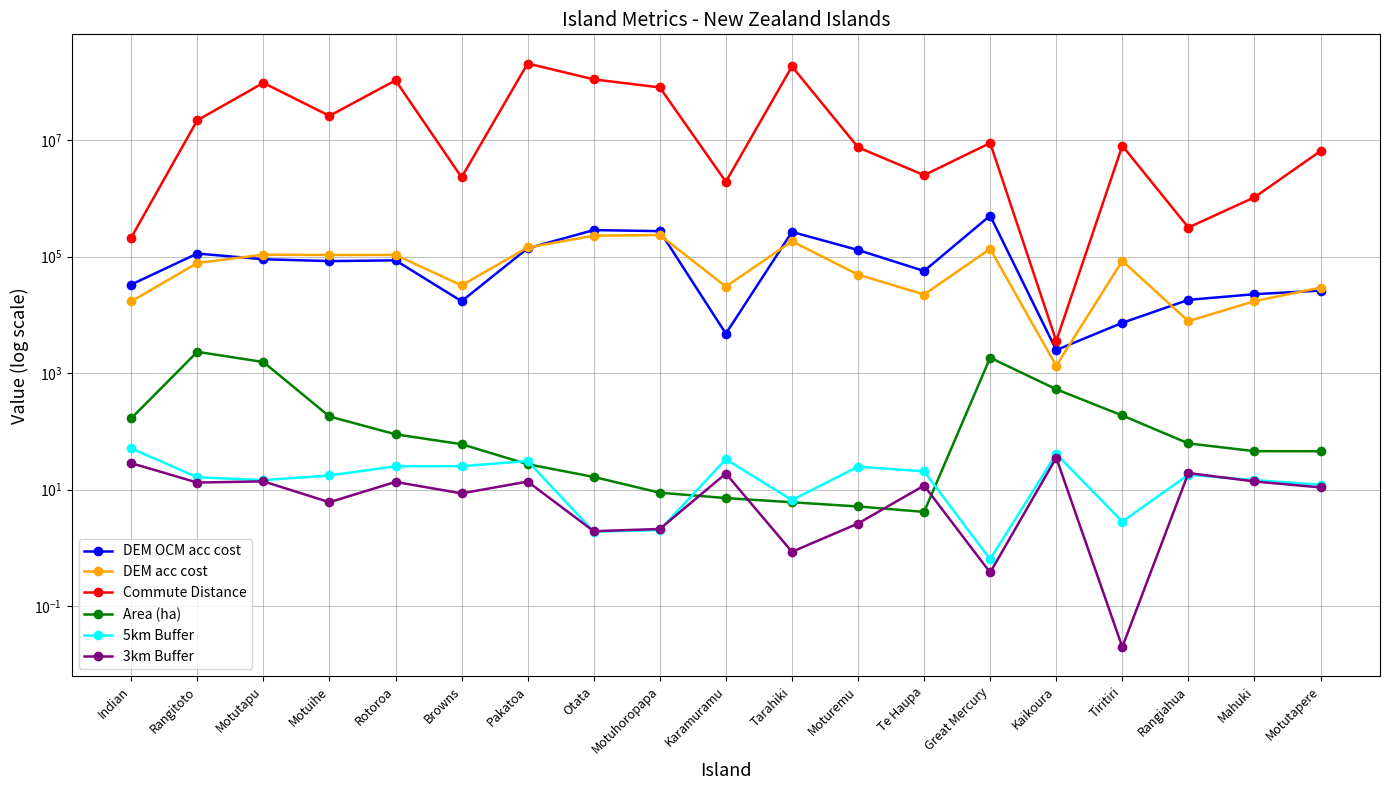

How many data points in Area (ha) are less than 60?

9